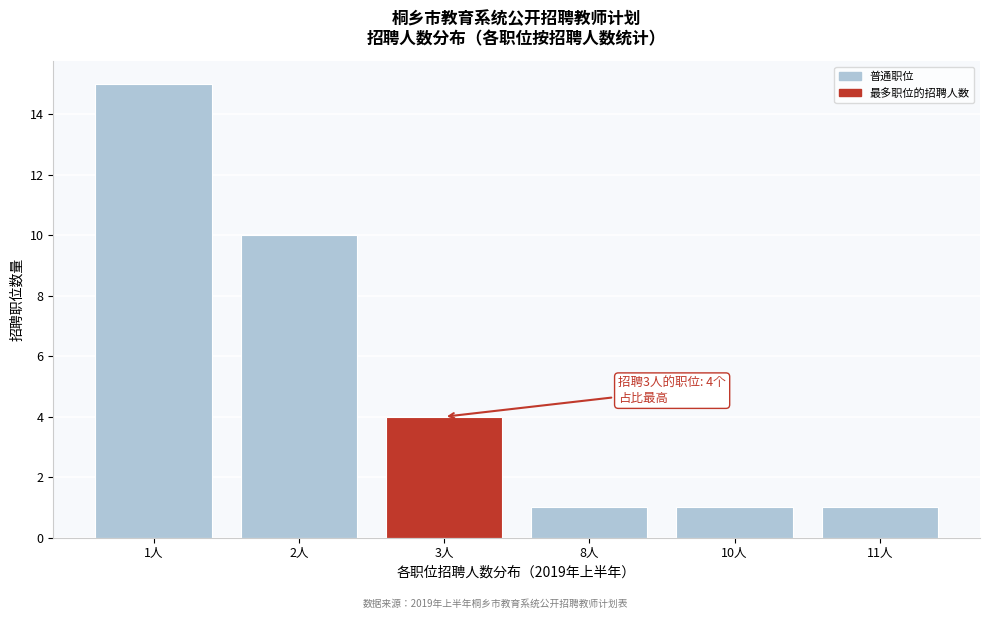

Reading left to right, extract all data points from this chart.

15	10	4	1	1	1